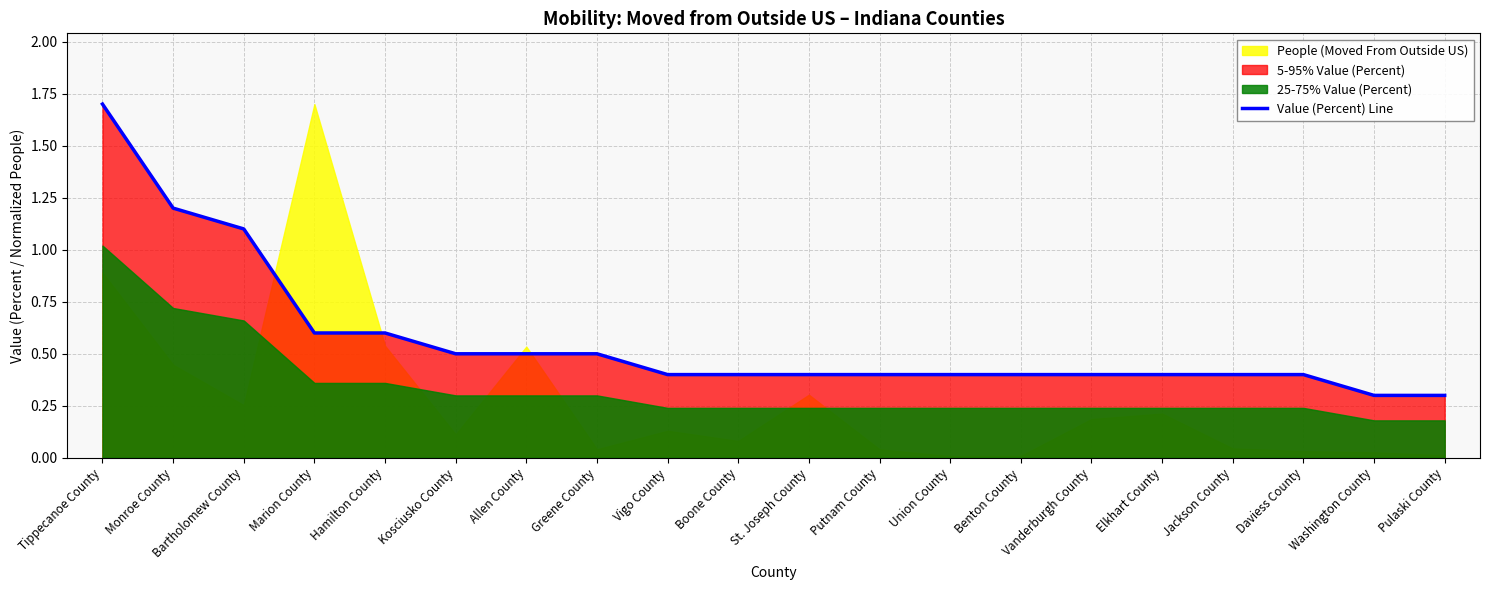

What is the maximum value shown in the chart?

1.7